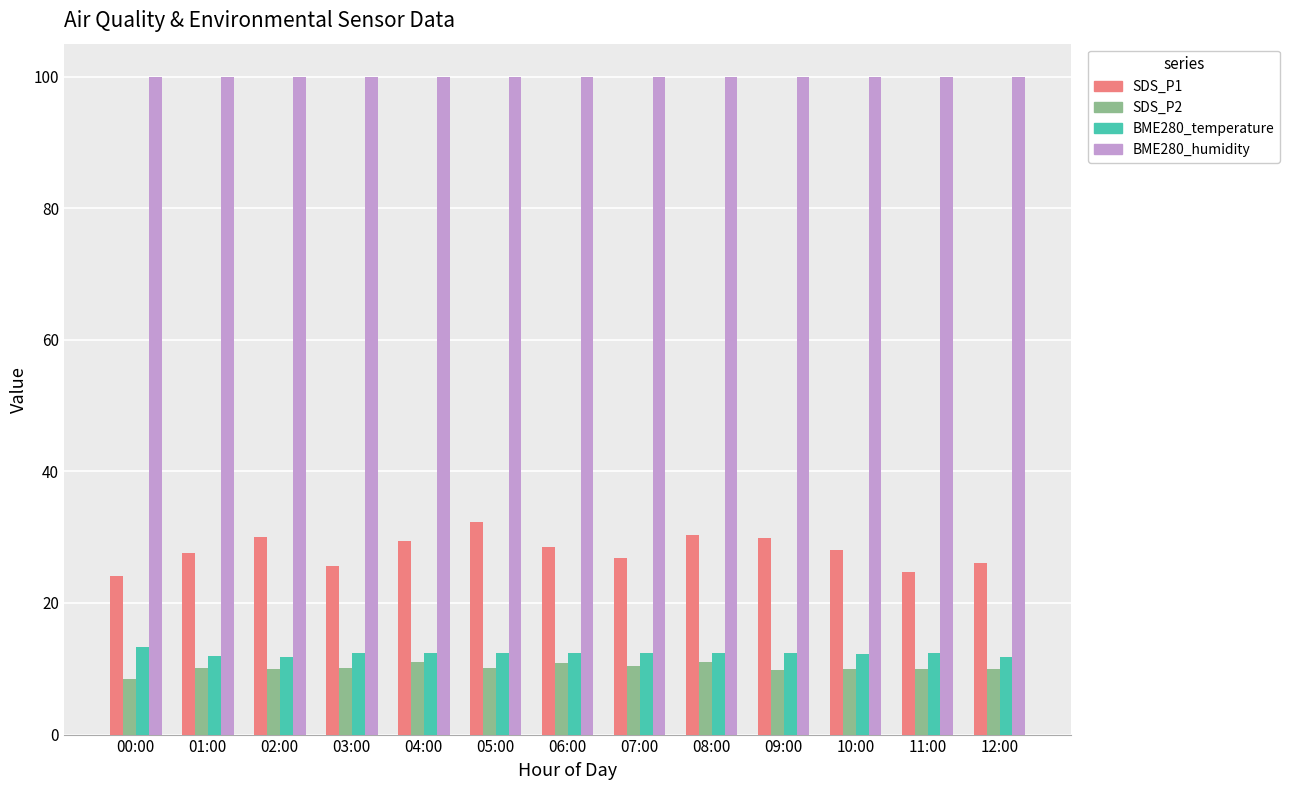

True or false: SDS_P2 has a value of 17.9 at 06:00.

False